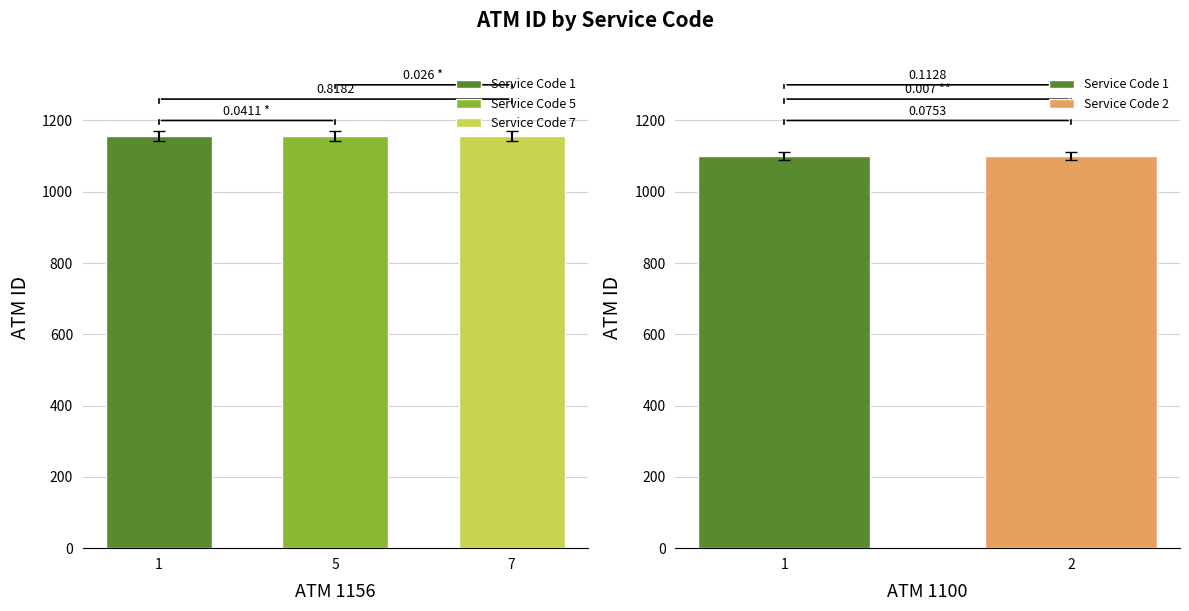

What is the label of the 3rd bar from the left?

7